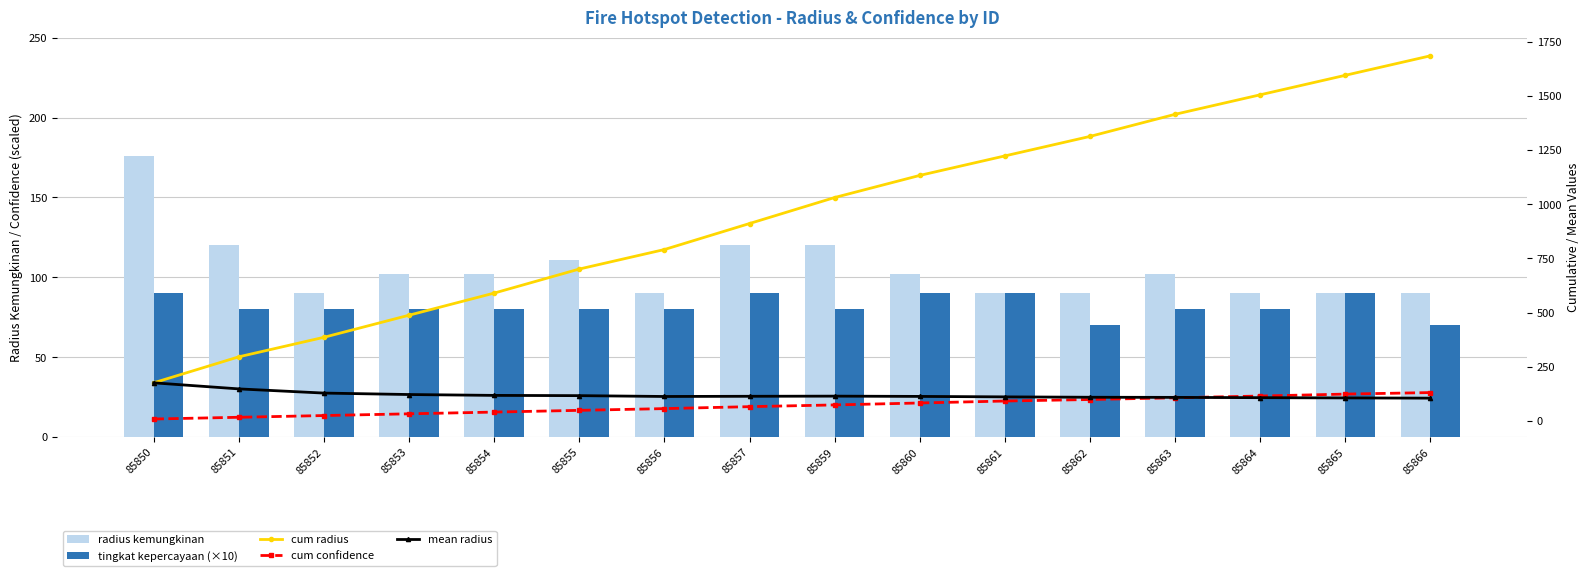

Between 85857 and 85862, which is larger?

85857